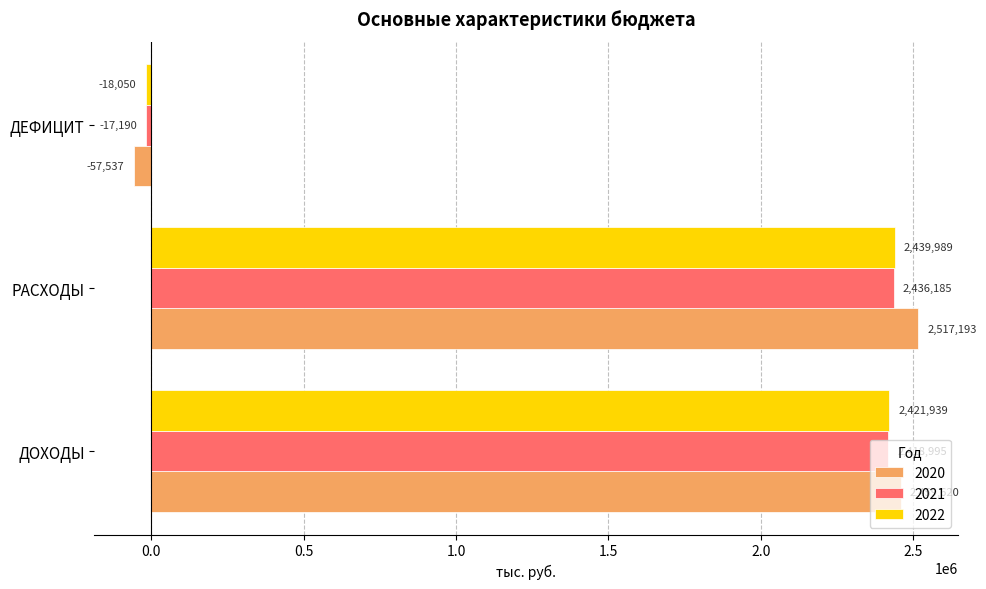

What are all the series names shown in the legend?

2020, 2021, 2022